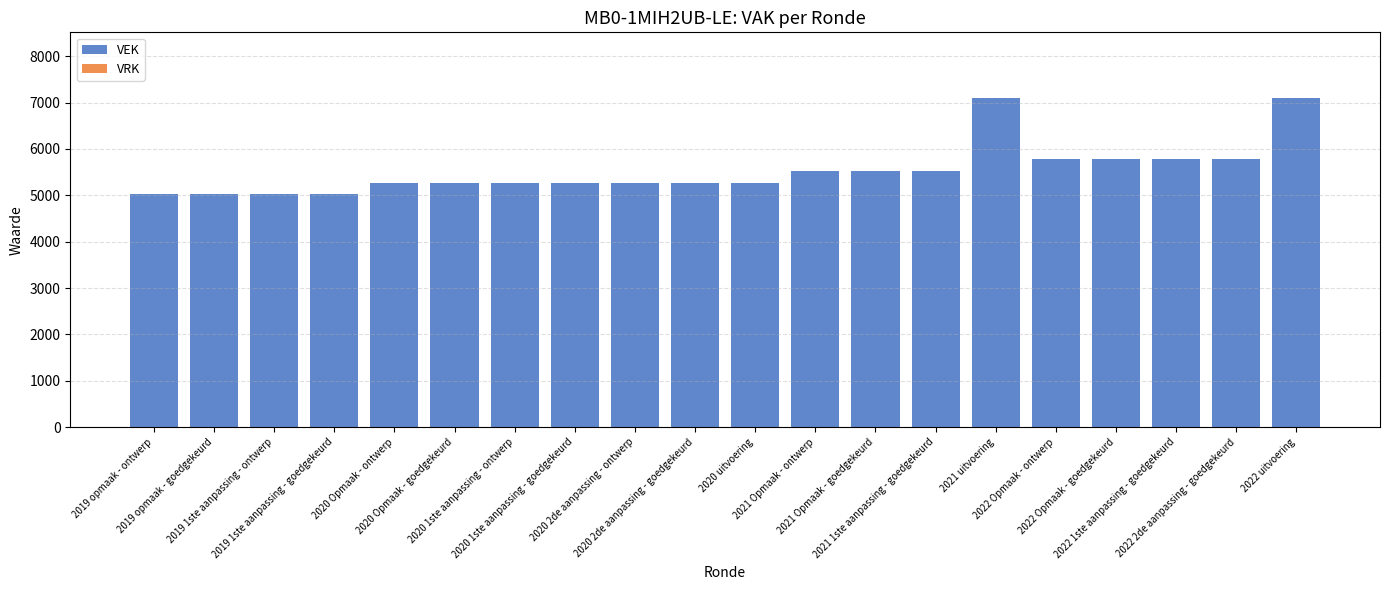

What is the value of the 15th bar from the left?

7096